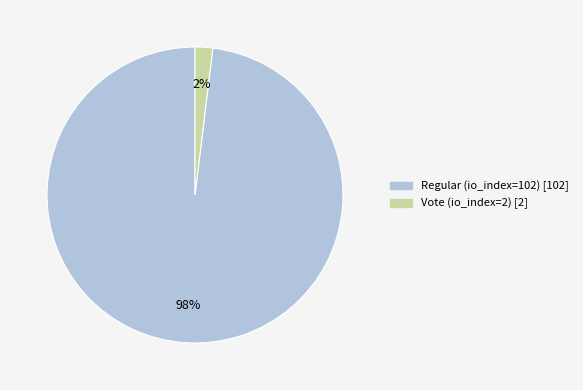

What is the largest slice in the pie chart?

Regular (io_index=102)